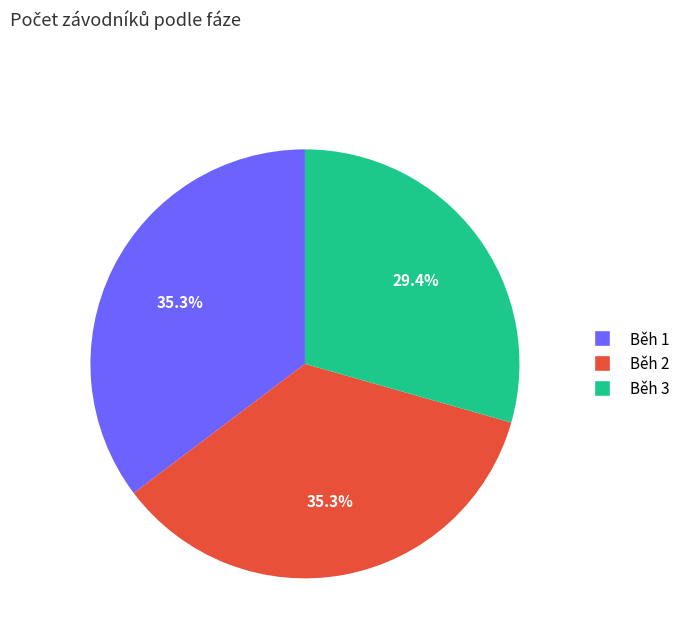

Combined, what portion of the pie is Běh 1 and Běh 3?

64.7%